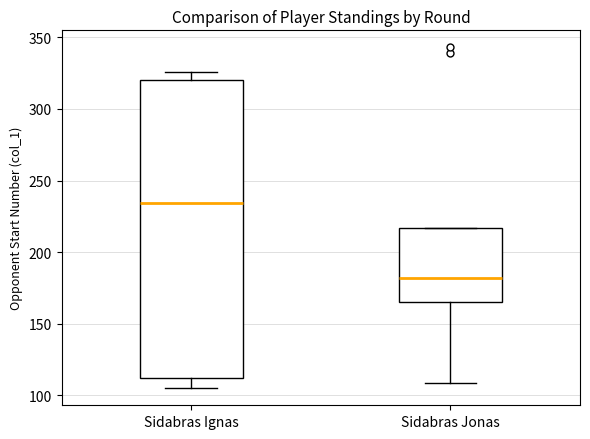

Reading left to right, transcribe this box plot: for each box, give where its median line is, the range the box spans, and where its two whiskers end, as read against the y-axis. The values are not printed on the chart, so give them approximately, as read against the axis.

Sidabras Ignas: median 235, box 110 to 320, whiskers 105 to 325
Sidabras Jonas: median 180, box 165 to 215, whiskers 110 to 215